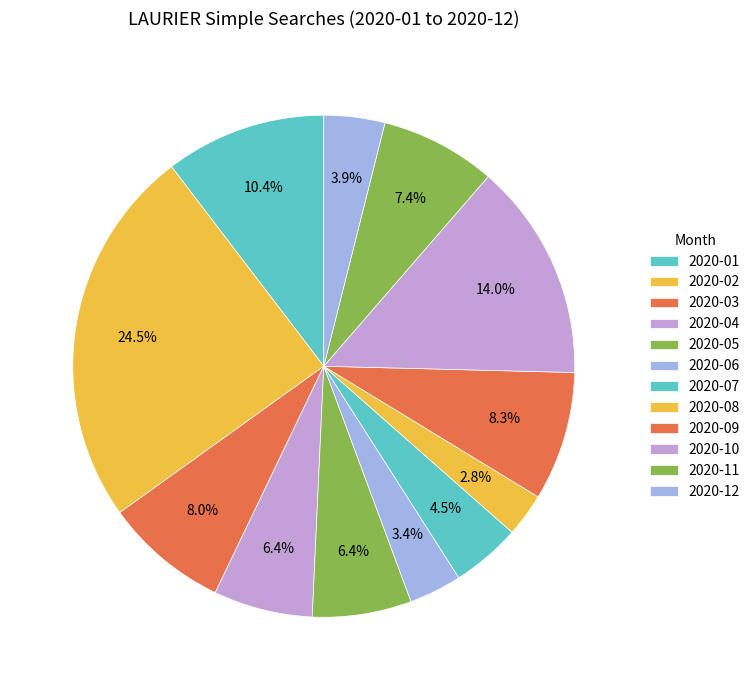

Is it true that 2020-11 is 7% of the pie?

True